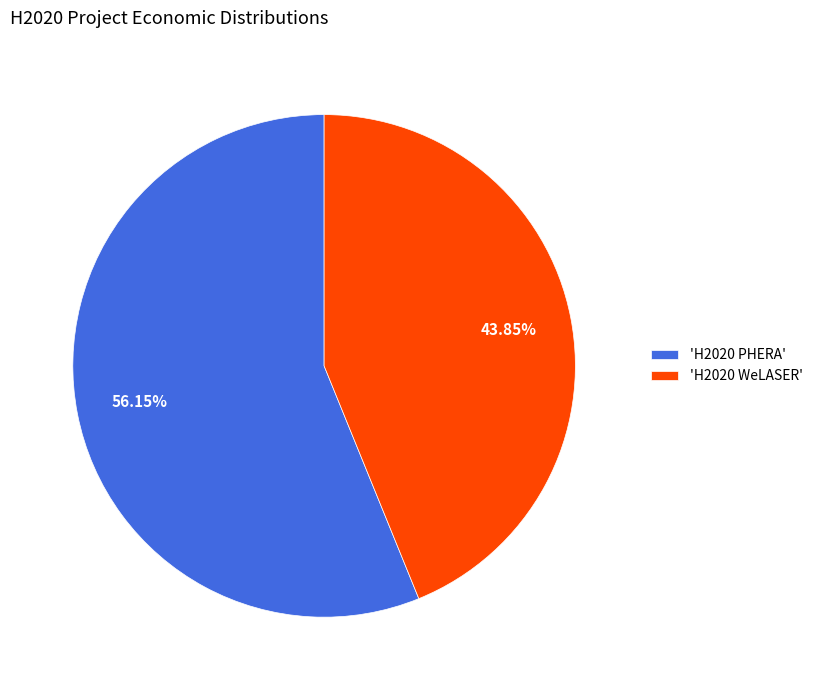

Does any single category account for the majority?

Yes